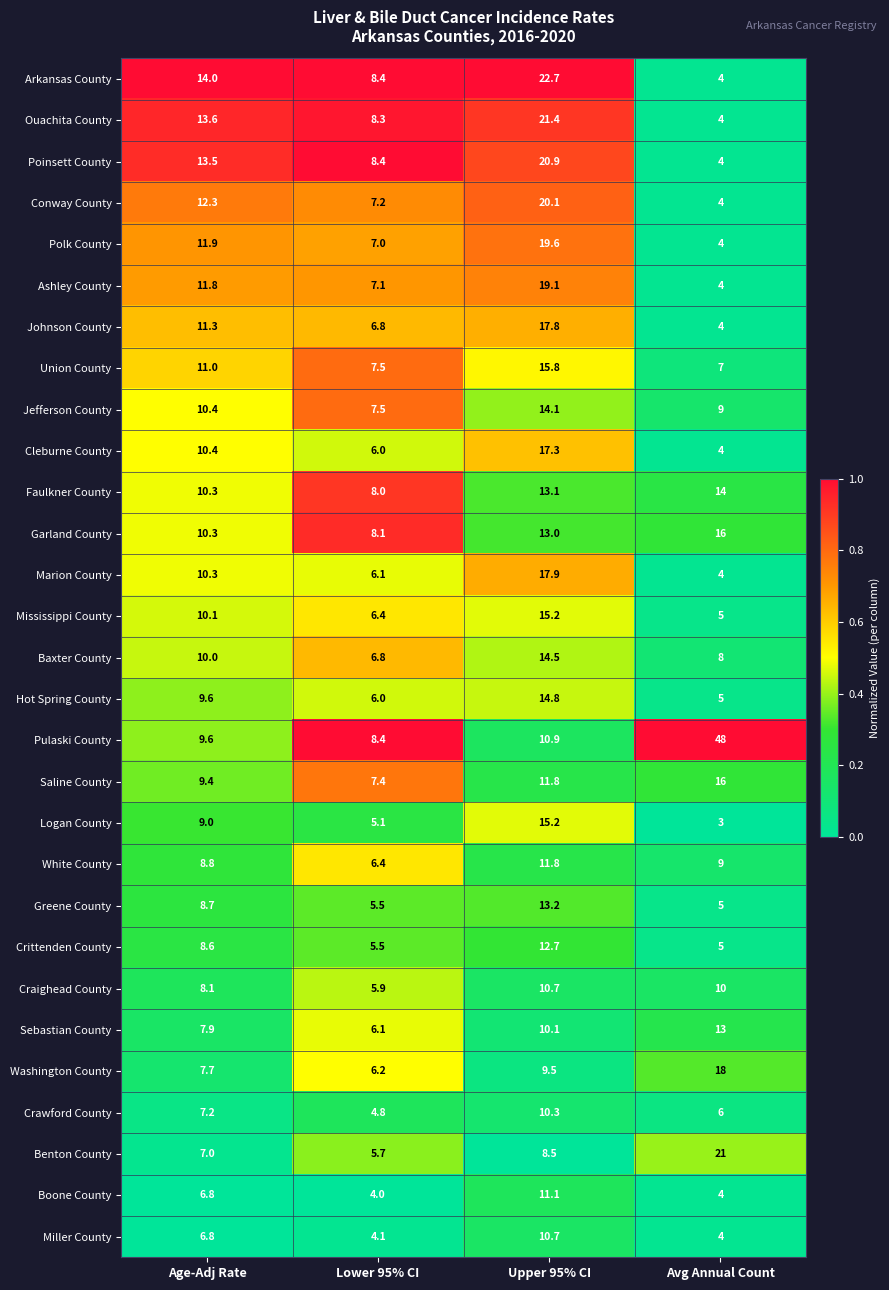

True or false: Poinsett County has a value of 13.5 at Age-Adj Rate.

True